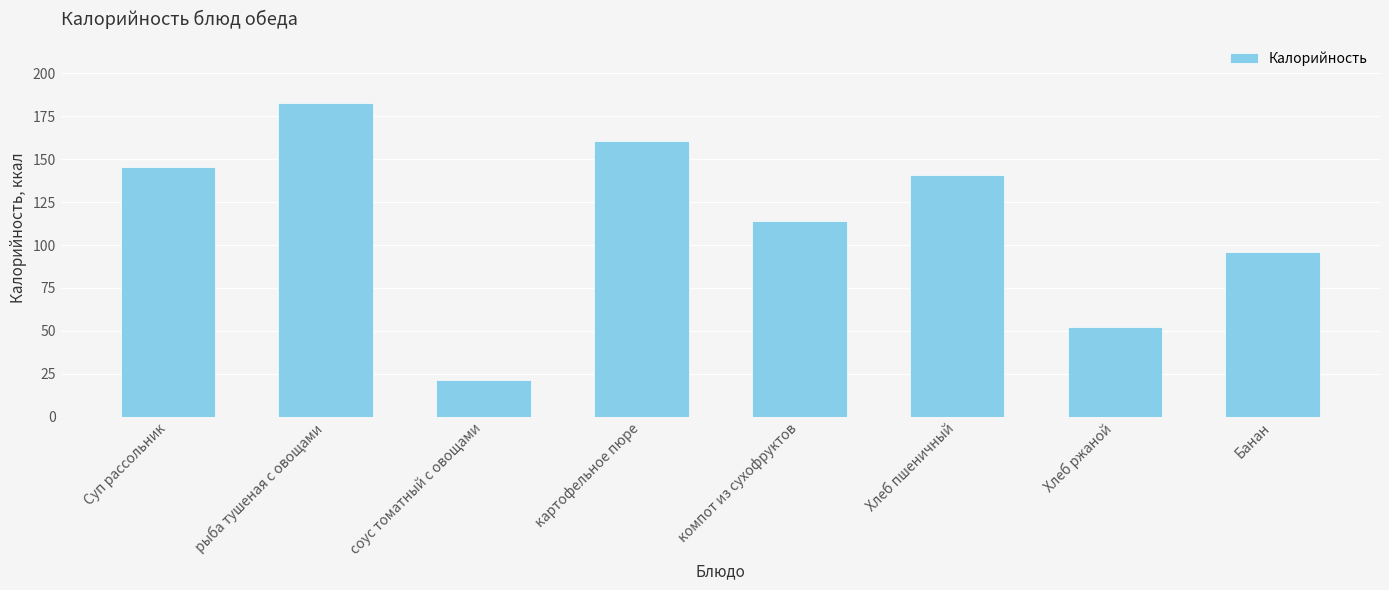

What is the value of the 2nd bar from the left?

183.0